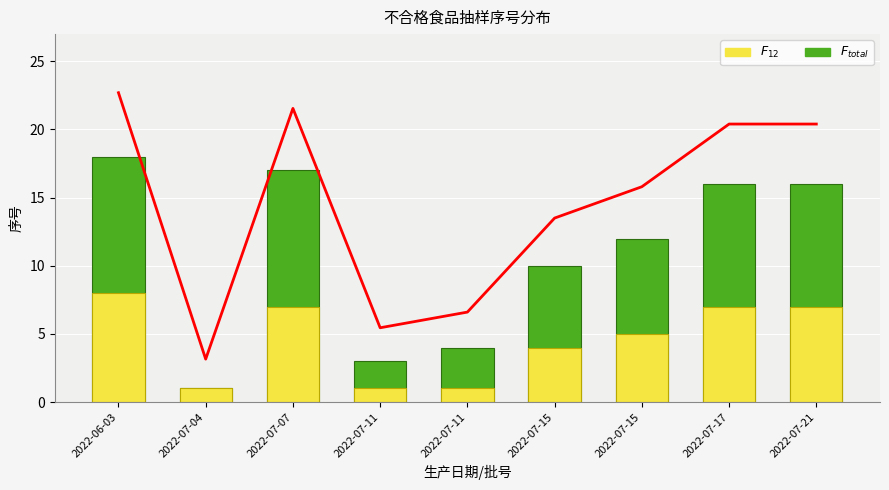

Reading left to right, what are all the values shown in this chart?

$F_{total}$: 18	1	17	3	4	10	12	16	16
$F_{12}$: 8	1	7	1	1	4	5	7	7